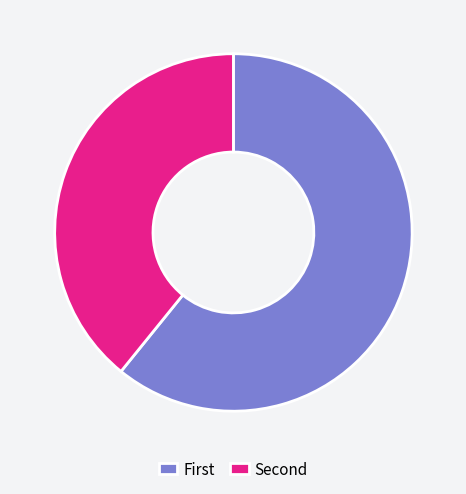

Which slice represents more than half of the pie?

First